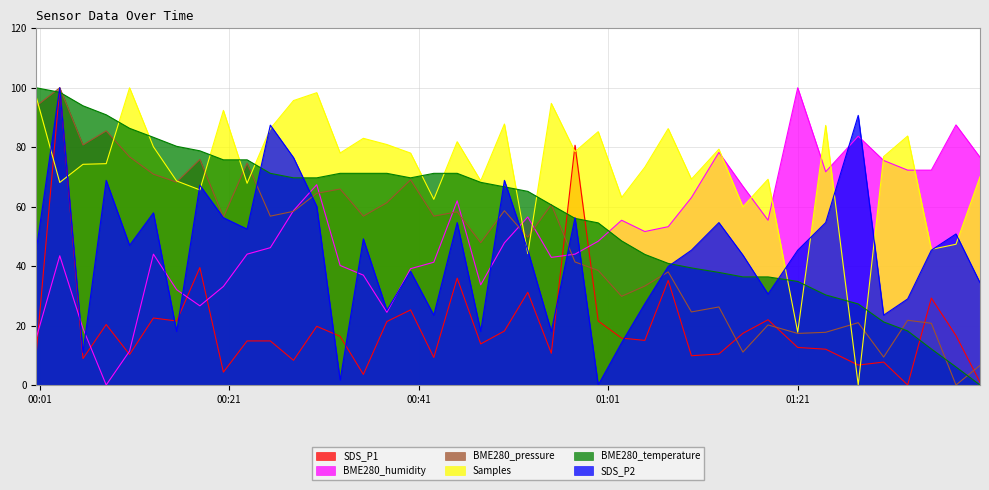

Which series has the largest total across all categories?

Samples